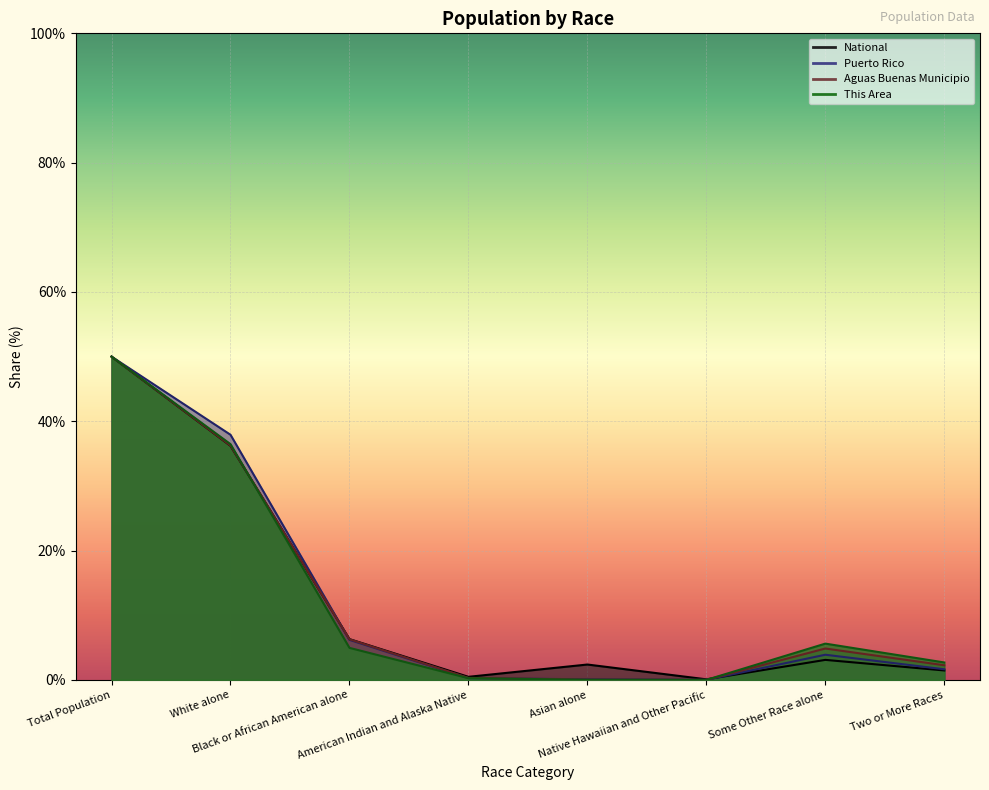

Reading left to right, extract all data points from this chart.

This Area: 50.0	36.5	5.0	0.3	0.0	0.0	5.6	2.7
Aguas Buenas Municipio: 50.0	36.2	6.3	0.3	0.0	0.0	4.9	2.3
Puerto Rico: 50.0	37.9	6.2	0.3	0.1	0.0	3.9	1.6
National: 50.0	36.2	6.3	0.5	2.4	0.1	3.1	1.5